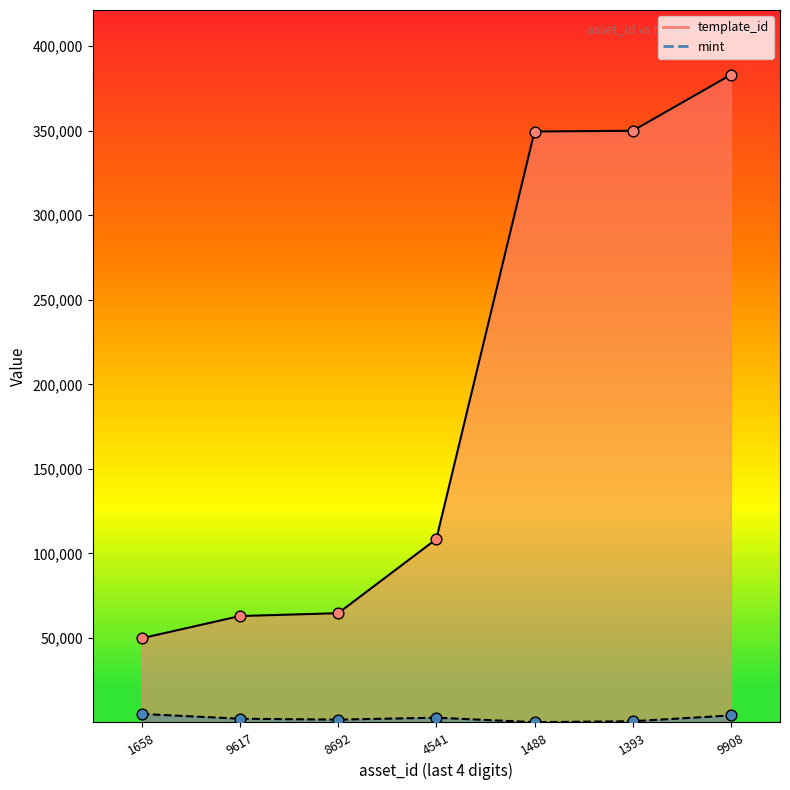

Which series has the largest Y range (max minus min)?

template_id line